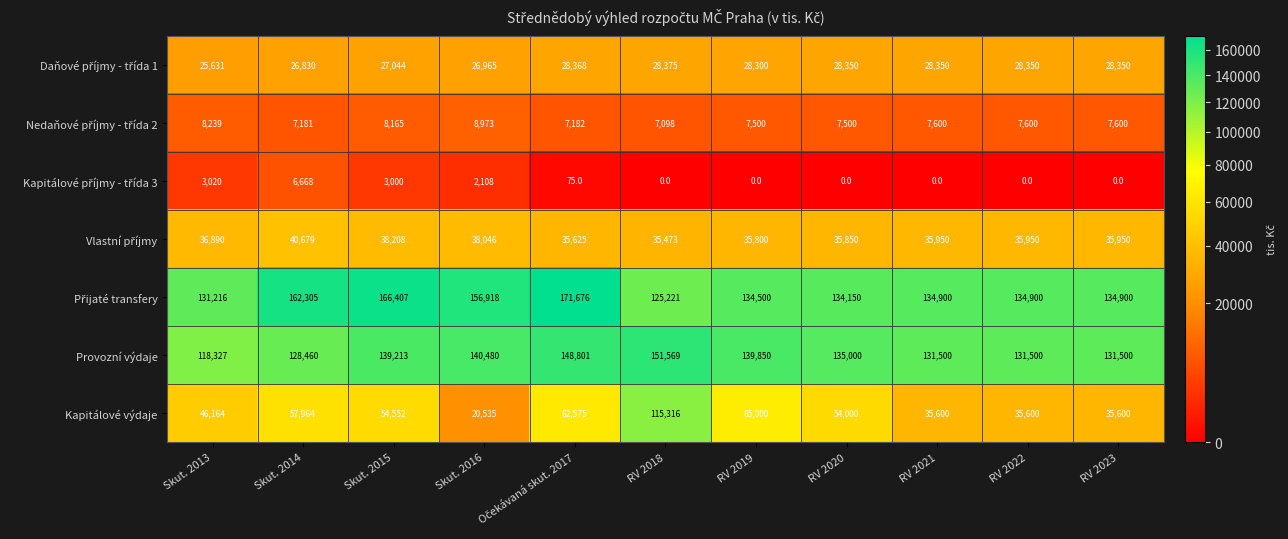

The value of Kapitálové výdaje at RV 2022 is 52717. True or false?

False